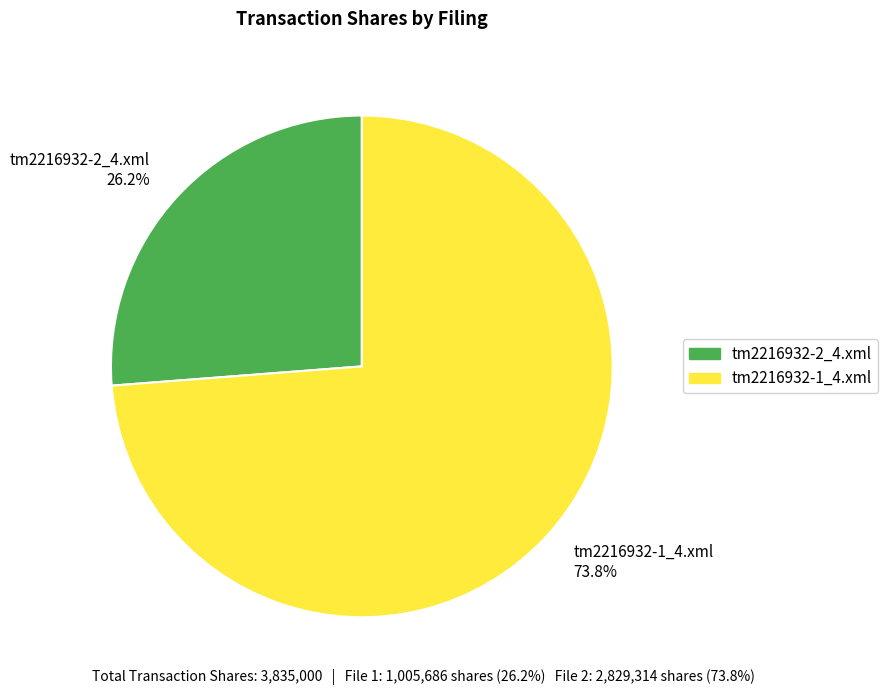

To the nearest percent, what portion does tm2216932-1_4.xml represent?

74%